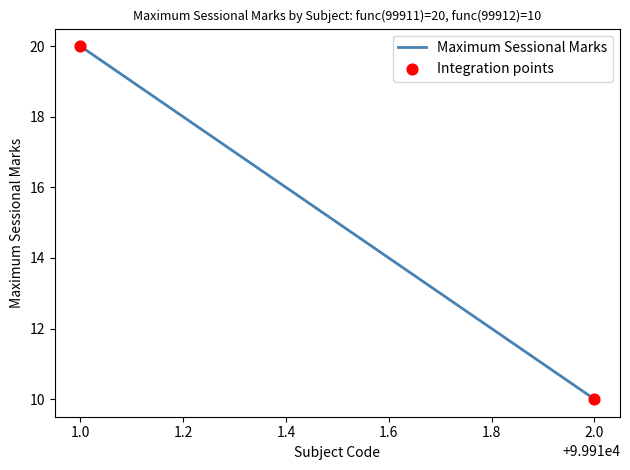

What is the average X value?

99912